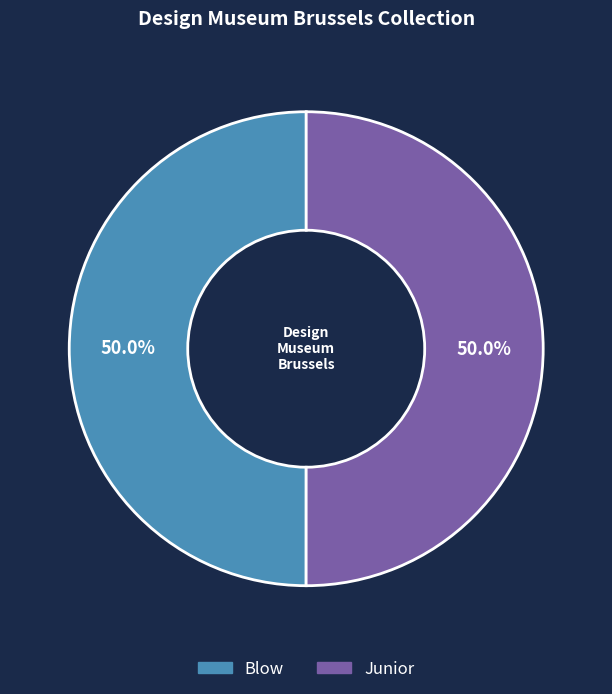

What is the ratio of the value at Junior to the value at Blow?

1.0